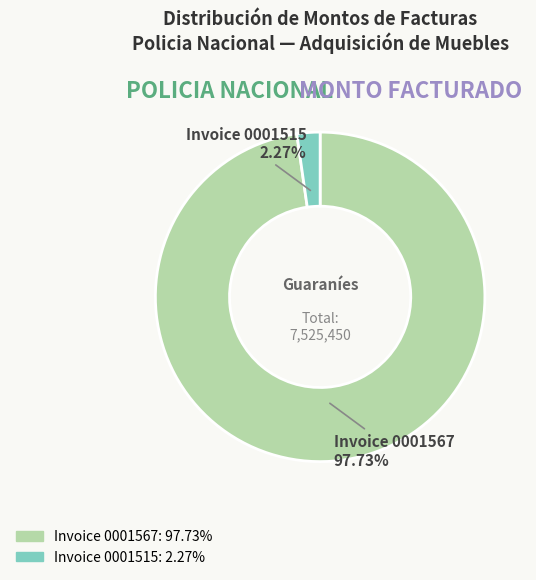

Rank the categories by value from lowest to highest.

Invoice 0001515, Invoice 0001567